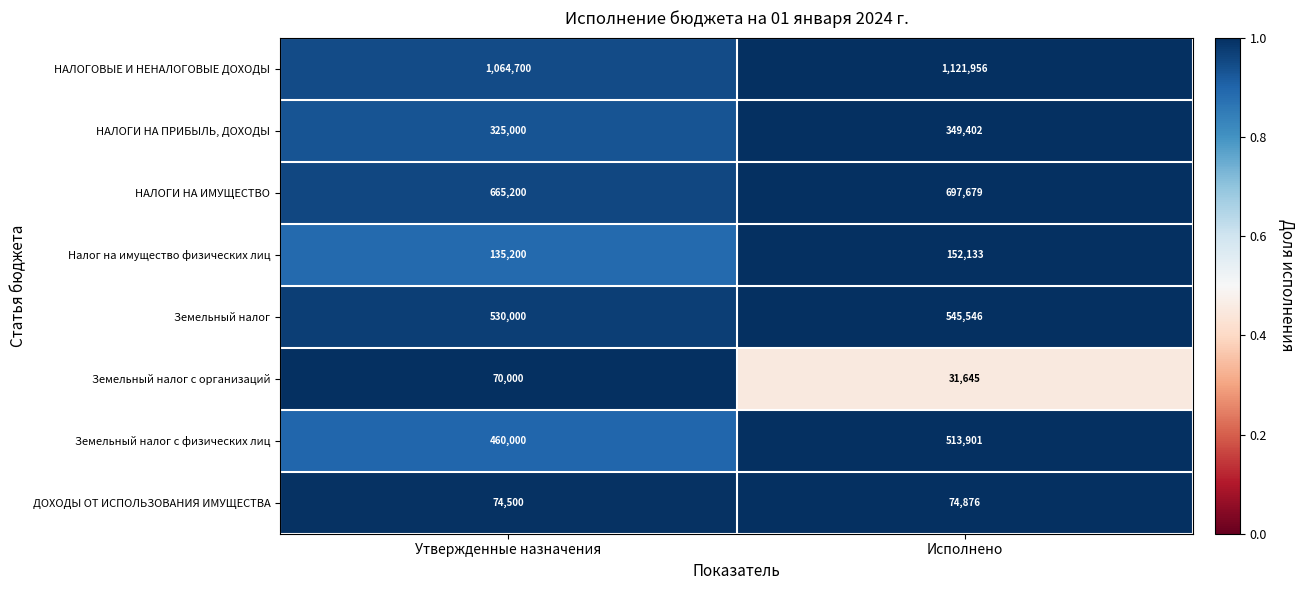

Between Утвержденные назначения and Исполнено, which series saw the biggest shift?

НАЛОГОВЫЕ И НЕНАЛОГОВЫЕ ДОХОДЫ